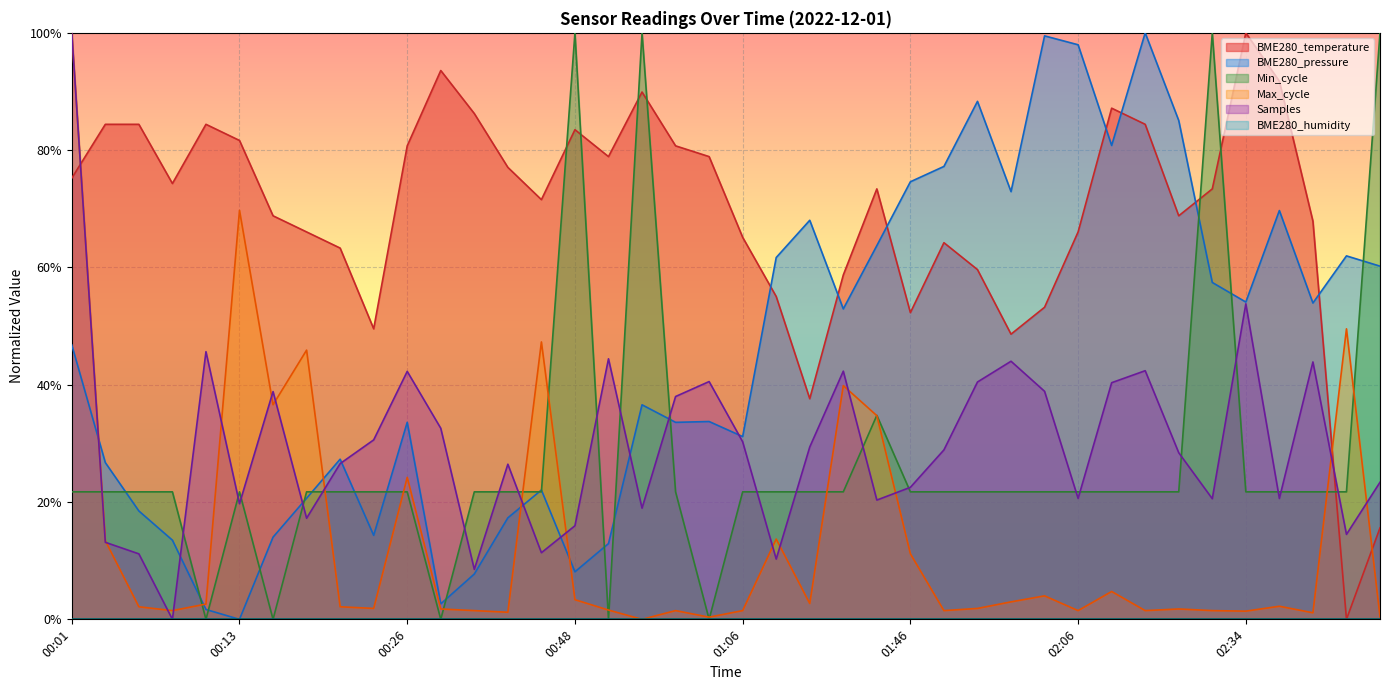

What position from the right is 00:03?

39